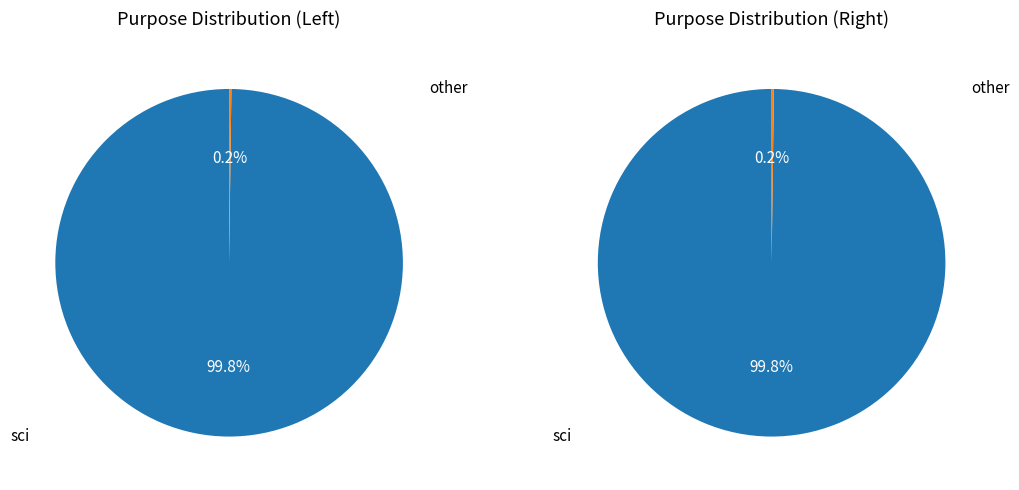

Is sci the majority of the pie?

Yes